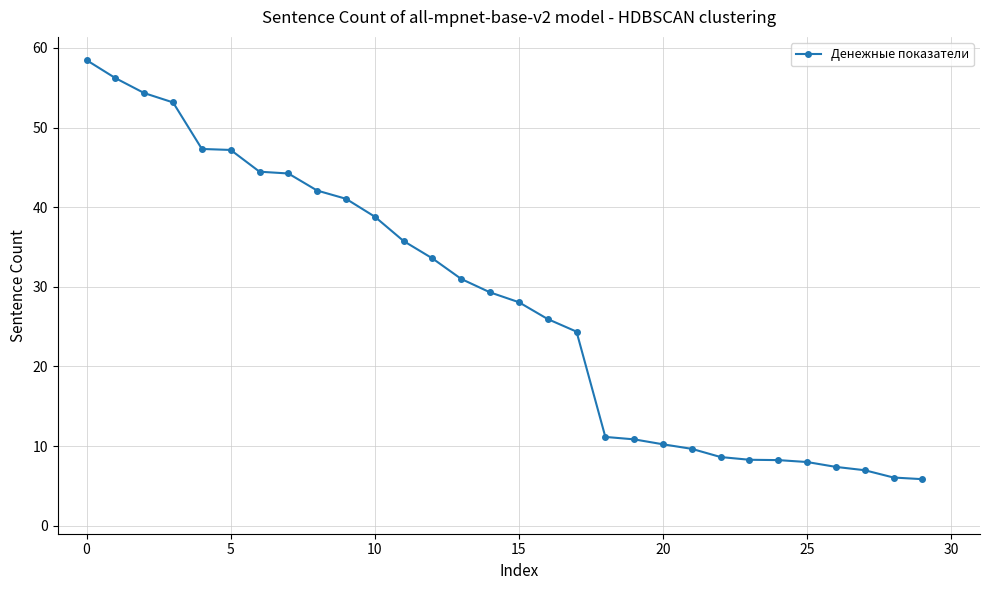

What is the maximum value shown in the chart?

58.5